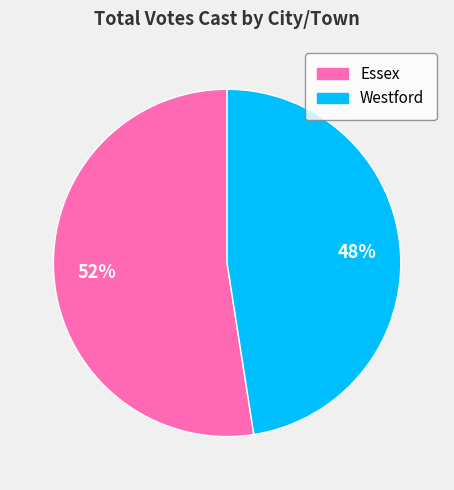

To the nearest percent, what portion does Essex represent?

52%